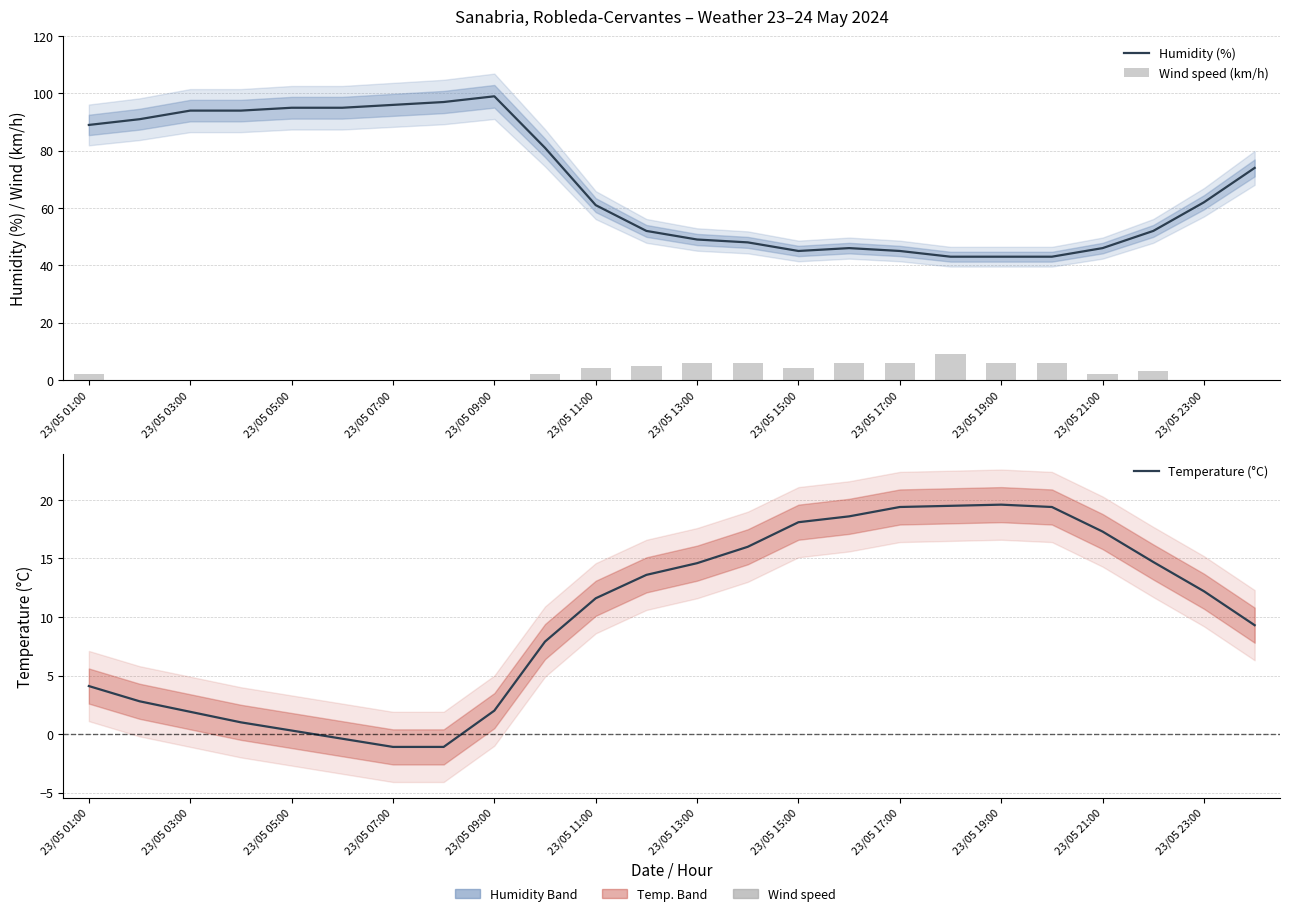

Which series has the widest spread of values?

Humidity (%)